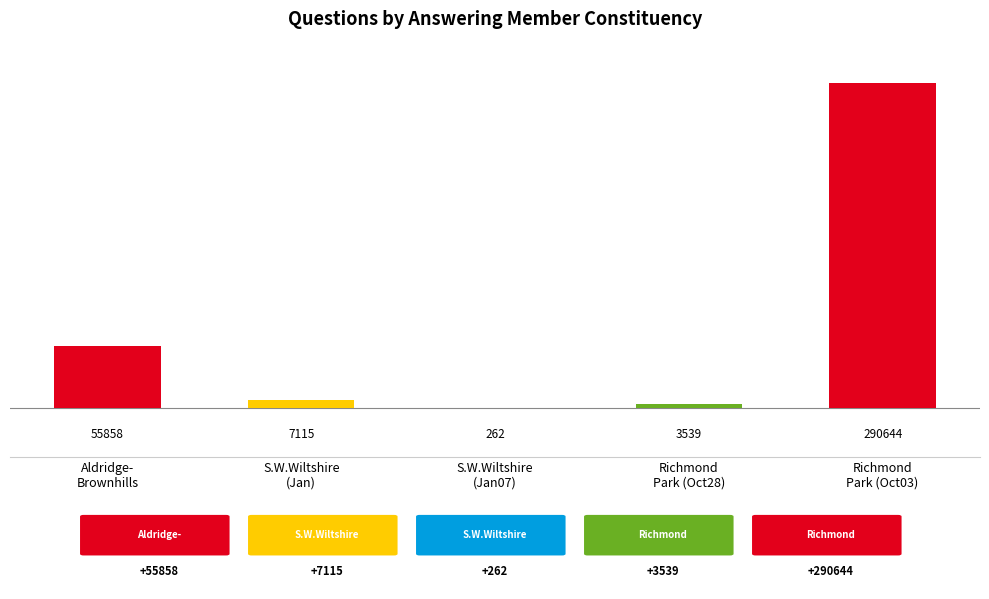

What is the maximum value shown in the chart?

290644